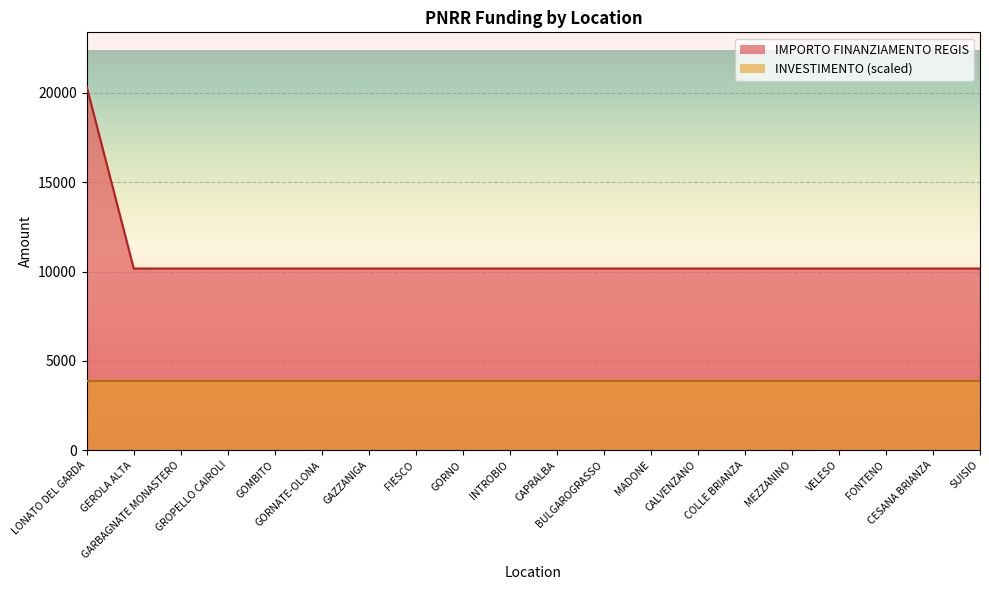

Approximately how many times larger is the value at GARBAGNATE MONASTERO compared to GAZZANIGA?

1.0